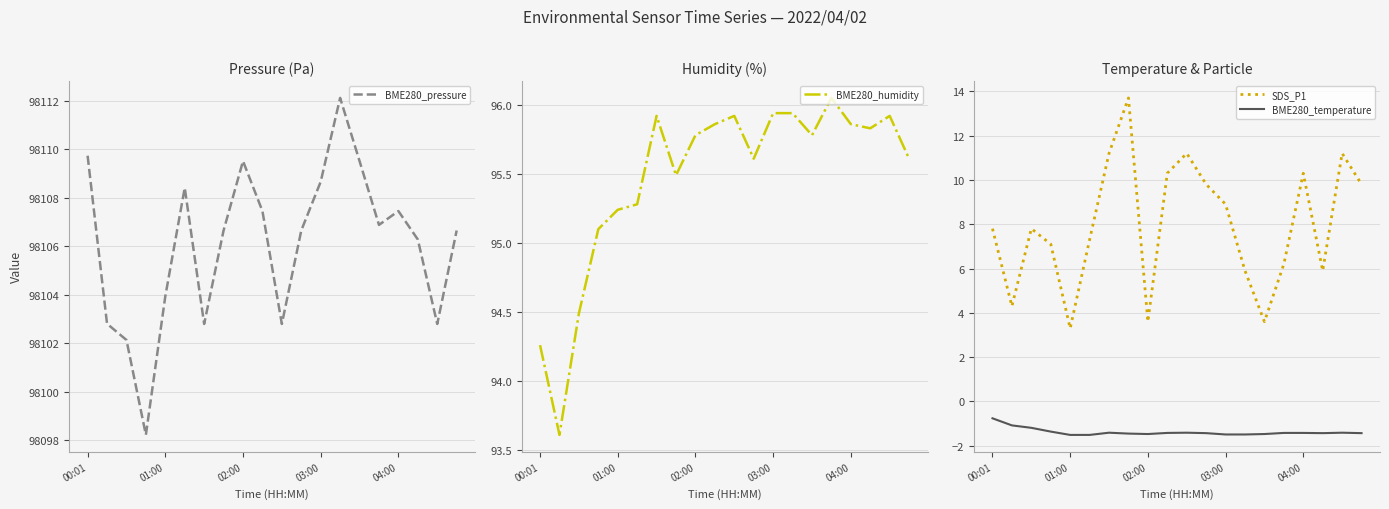

What is the maximum value for BME280_temperature?

-0.8